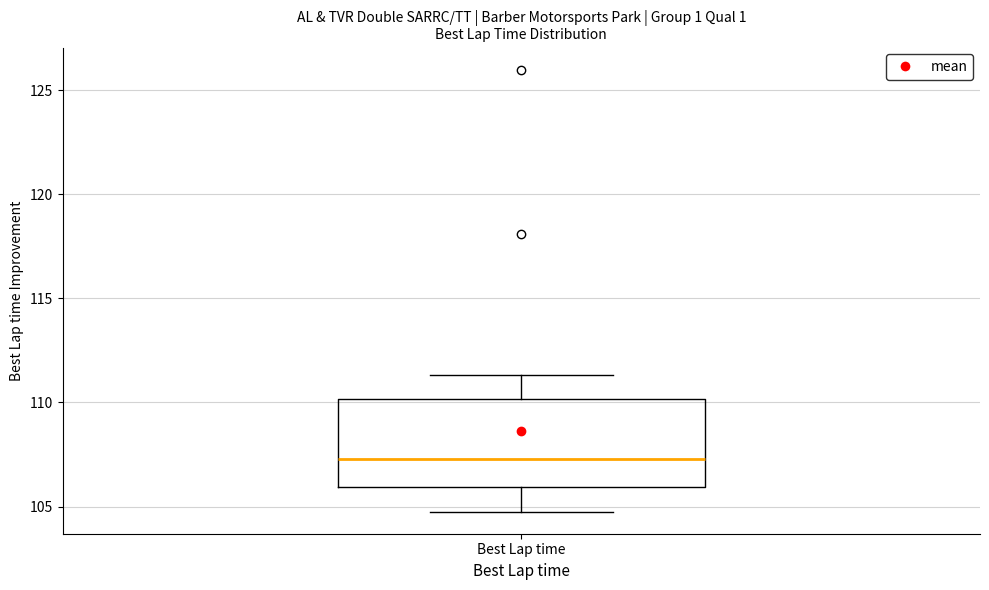

Transcribe this box plot: give where the median line is, the range the box spans, and where the two whiskers end, as read against the y-axis. The values are not printed on the chart, so give them approximately, as read against the axis.

median 107.5, box 106.0 to 110.0, whiskers 105.0 to 111.5